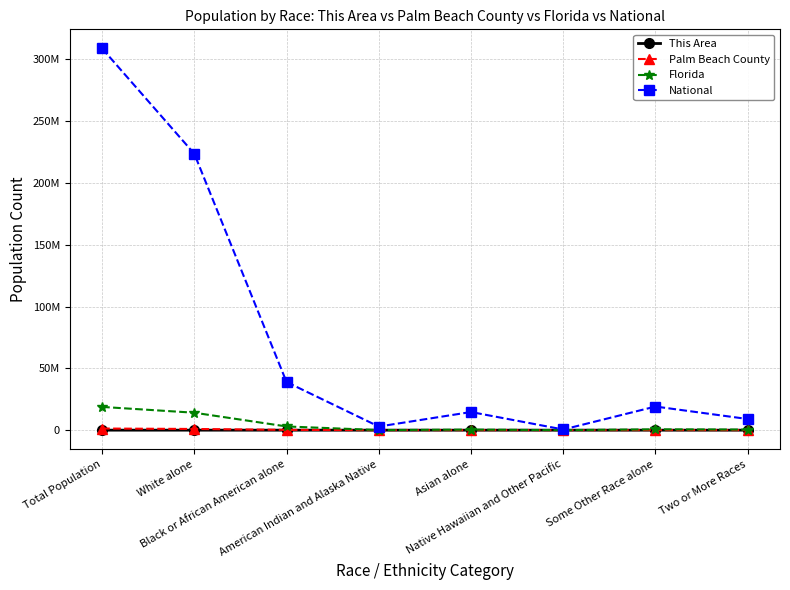

Reading right to left, transcribe all the data shown in this chart.

This Area: 310	884	4	75	51	1698	1708	4730
Palm Beach County: 30272	53138	770	31100	6043	228690	970121	1320134
Florida: 472577	681144	12286	454821	71458	2999862	14109162	18801310
National: 9009073	19107368	540013	14674252	2932248	38929319	223553265	308745538